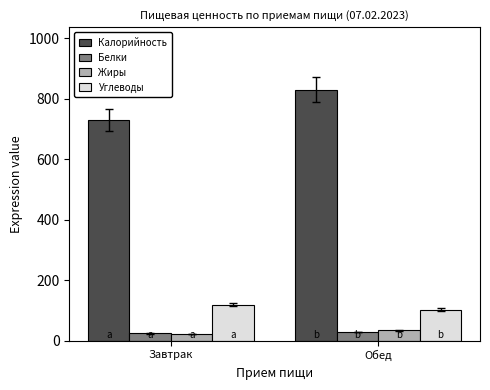

What are all the series names shown in the legend?

Калорийность, Белки, Жиры, Углеводы